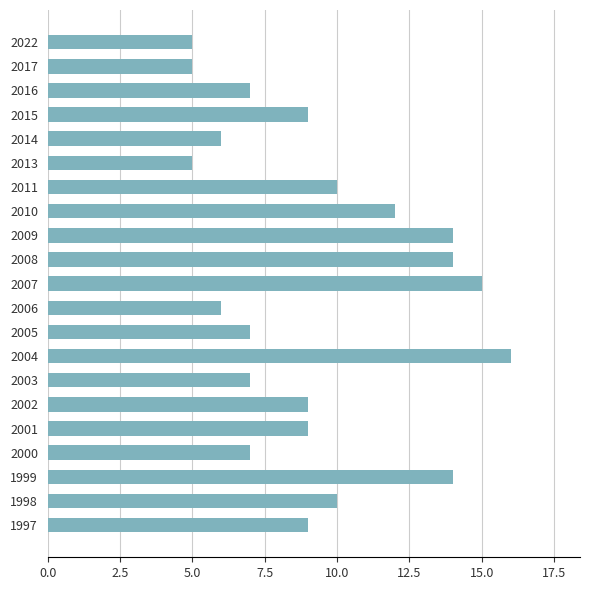

Which has a higher value, 1997 or 2014?

1997